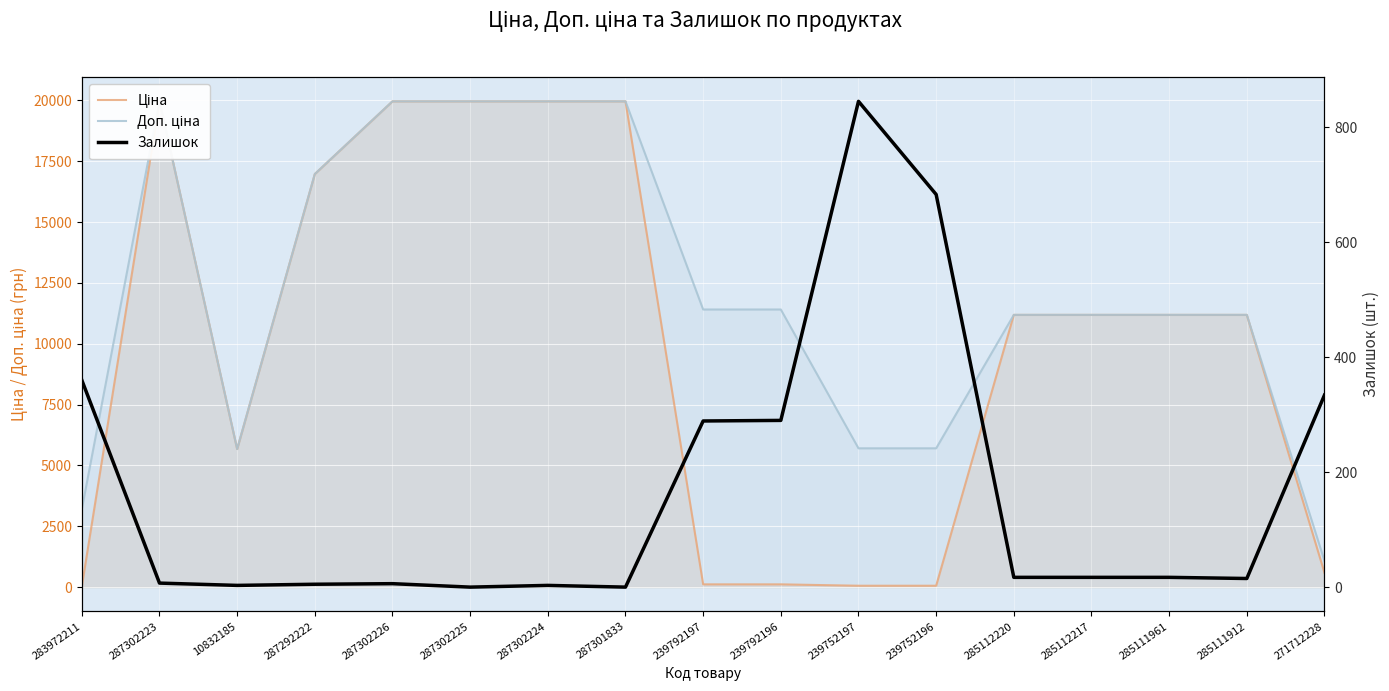

Does the chart display data point markers on the line(s)?

No